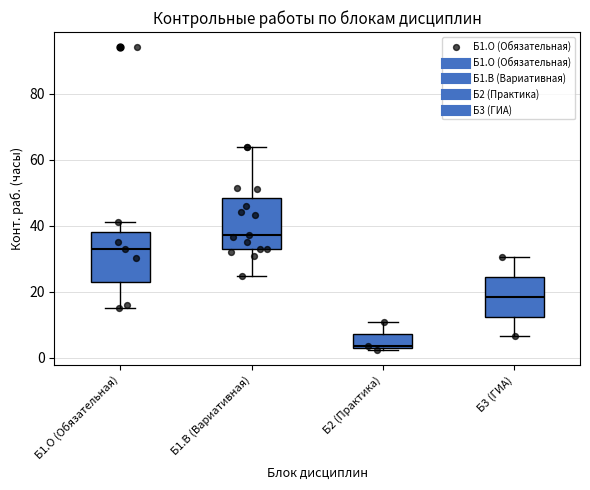

Where does the upper whisker of the box for Б1.В (Вариативная) end on the y-axis? The values are not printed on the chart, so give them approximately, as read against the axis.

64